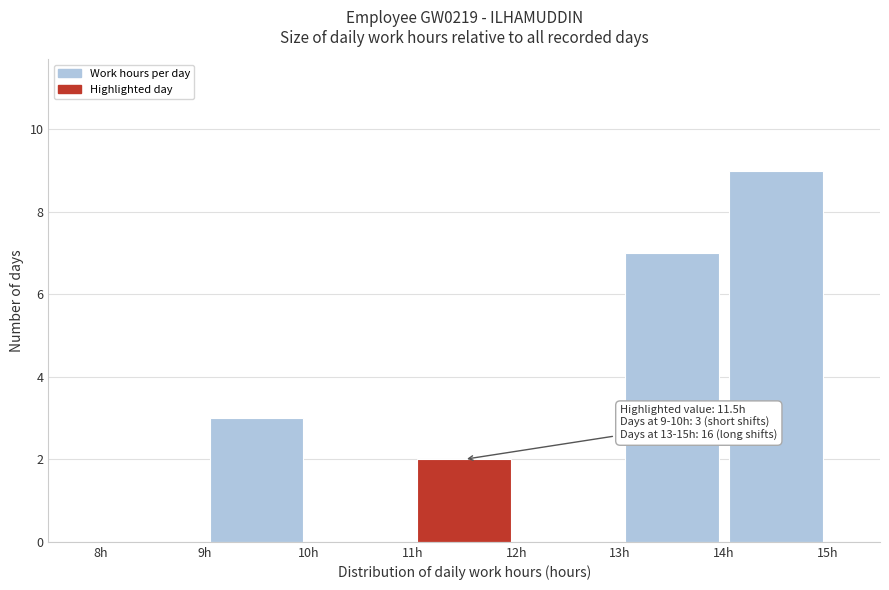

Which range on the x-axis has the tallest bar?

14 to 15